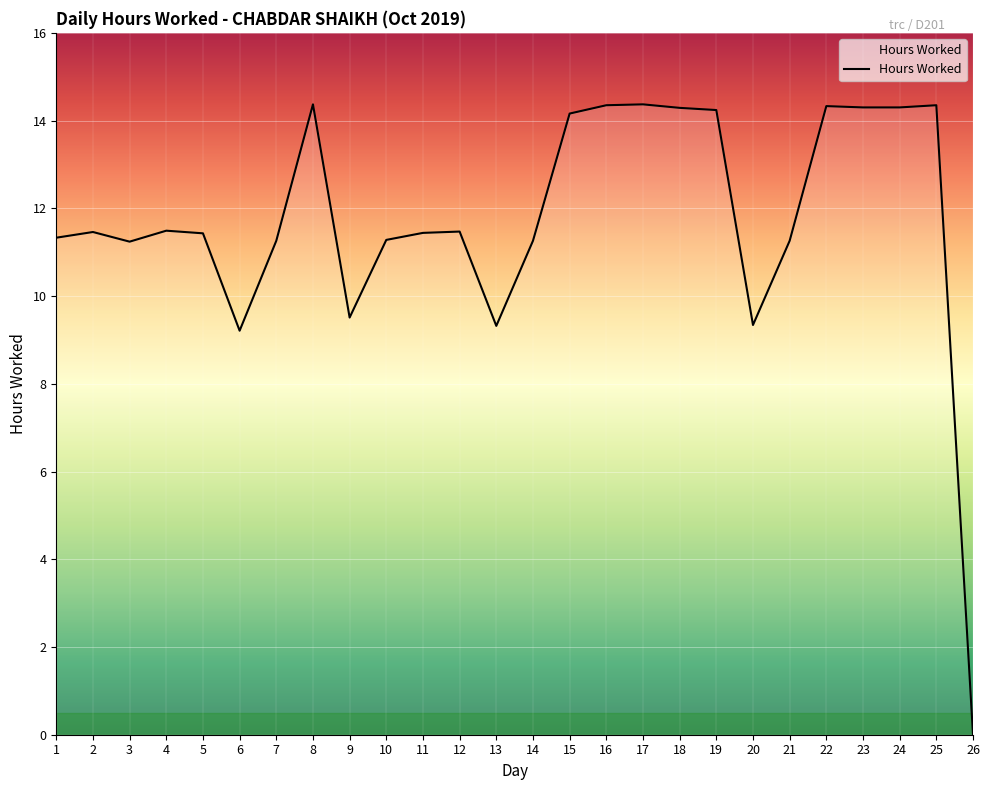

What is the change in value from 11 to 26?

-11.4